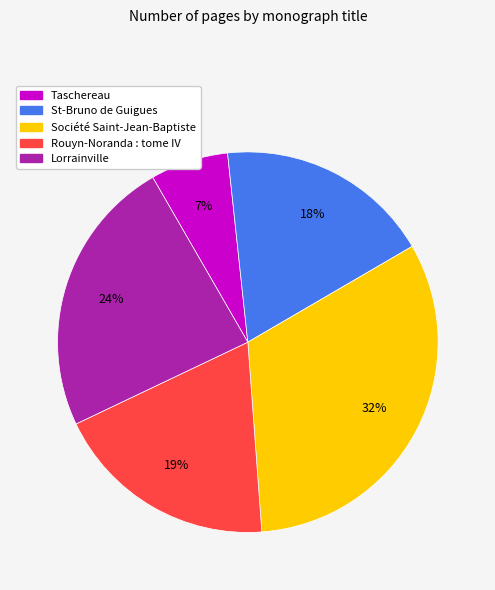

Which category has the smallest portion of the pie?

Taschereau